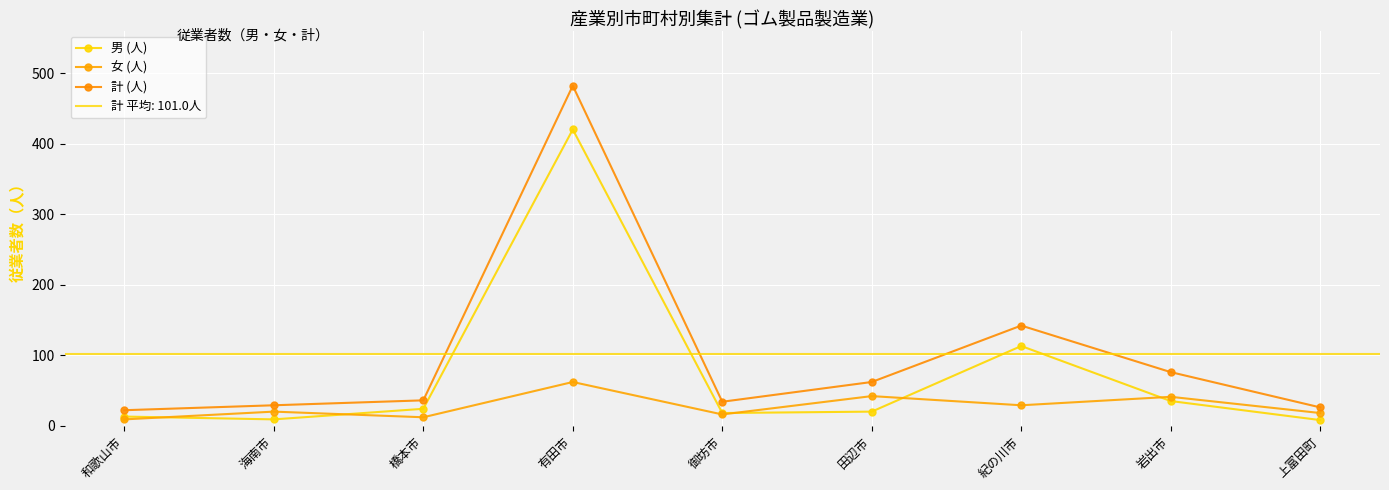

True or false: 女 (人) has a value of 5 at 上富田町.

False